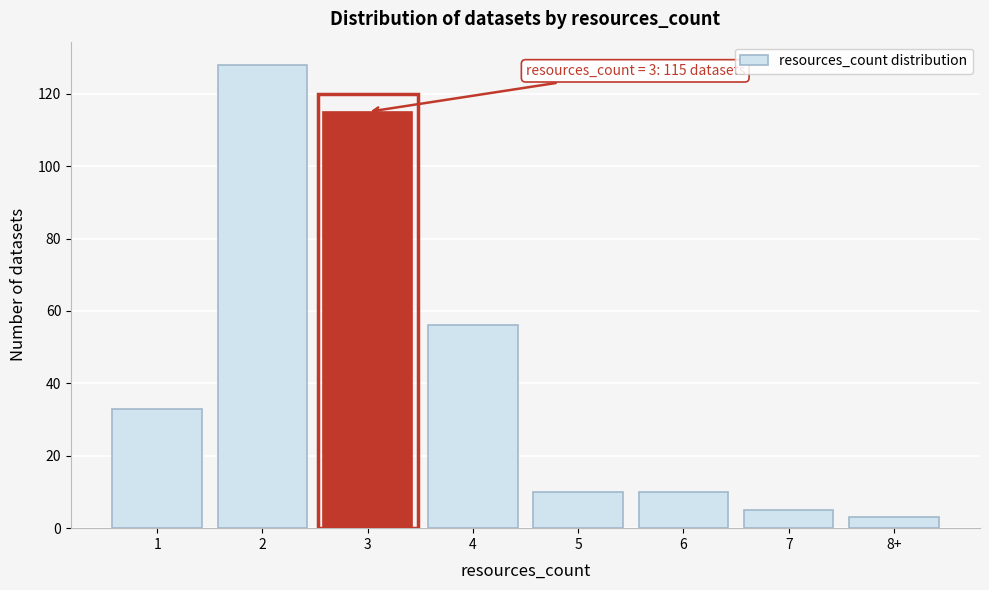

Reading left to right, transcribe all the data shown in this chart.

33	128	115	56	10	10	5	3